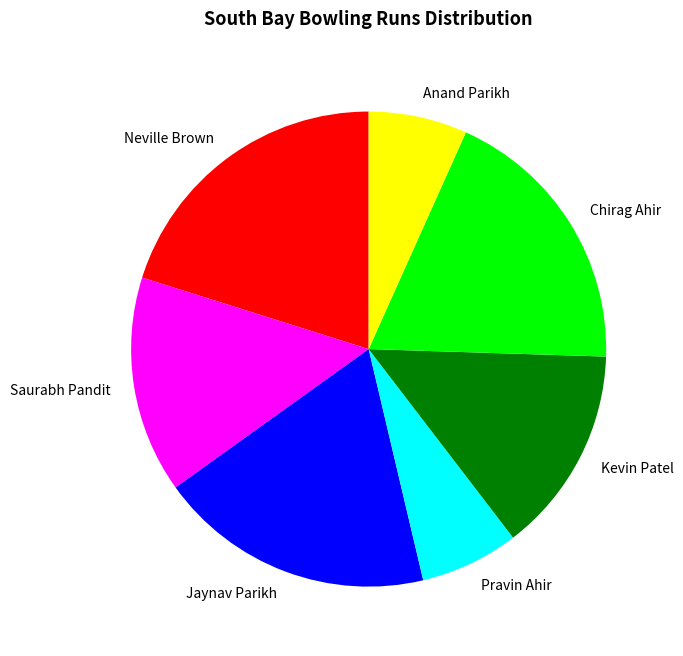

How many slices are in this pie chart?

7